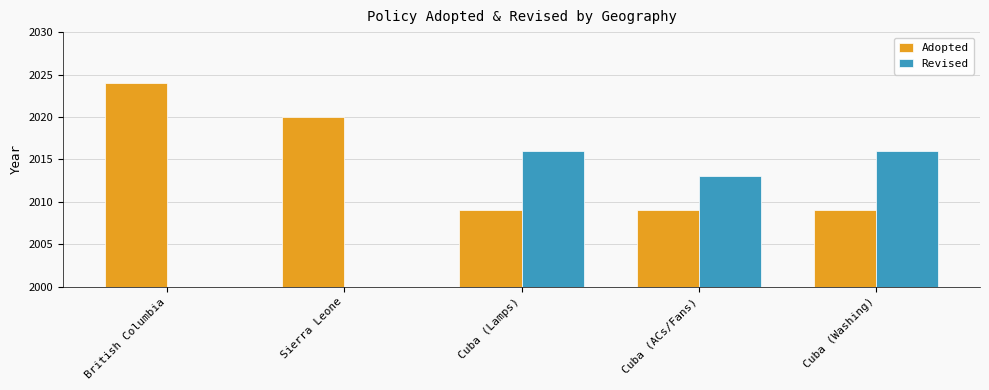

What is the sum of the Revised values at Cuba (ACs/Fans) and Cuba (Washing)?

4029